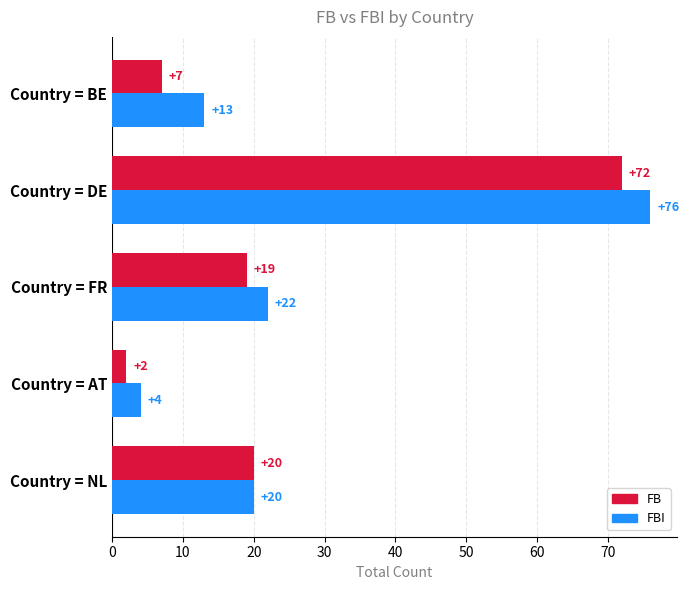

What is the maximum value for FB?

72